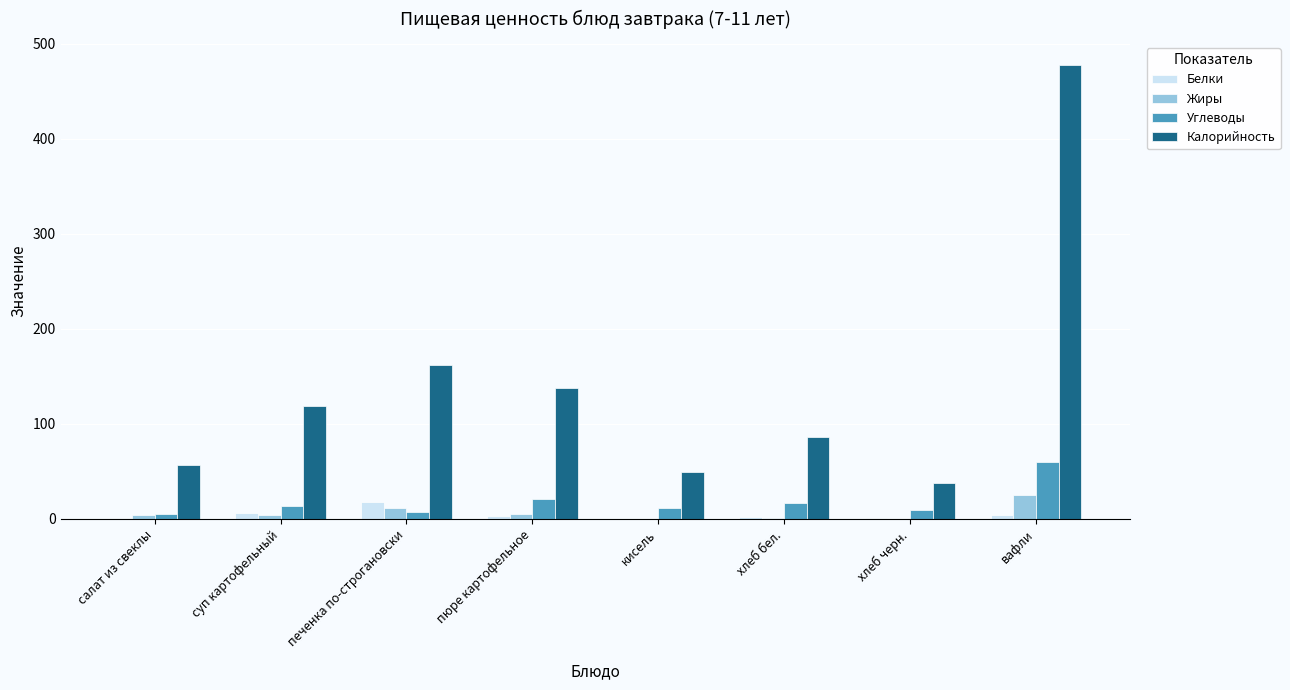

Is it true that Калорийность equals 258.3 at печенка по-строгановски?

False